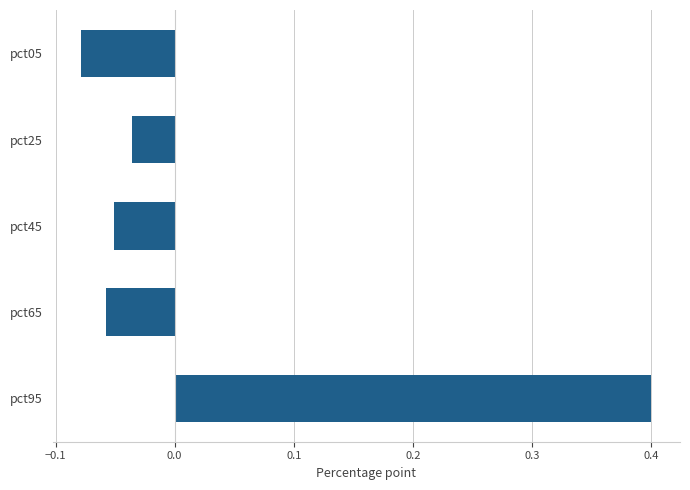

What is the difference between the maximum and minimum values?

0.5